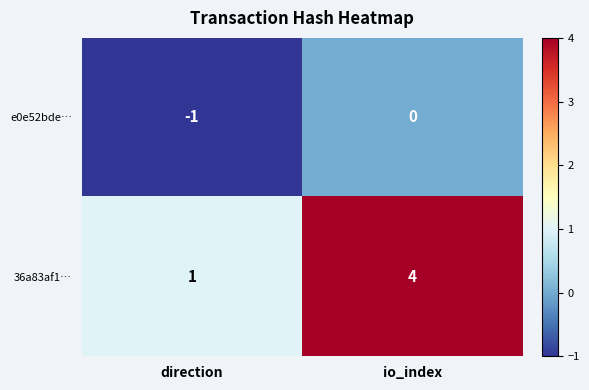

At which category is the sum across all series the highest?

io_index